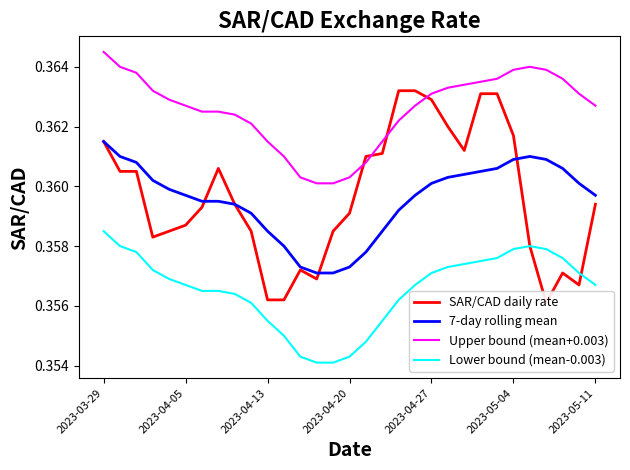

True or false: 7-day rolling mean and Lower bound (mean-0.003) intersect in this chart.

False